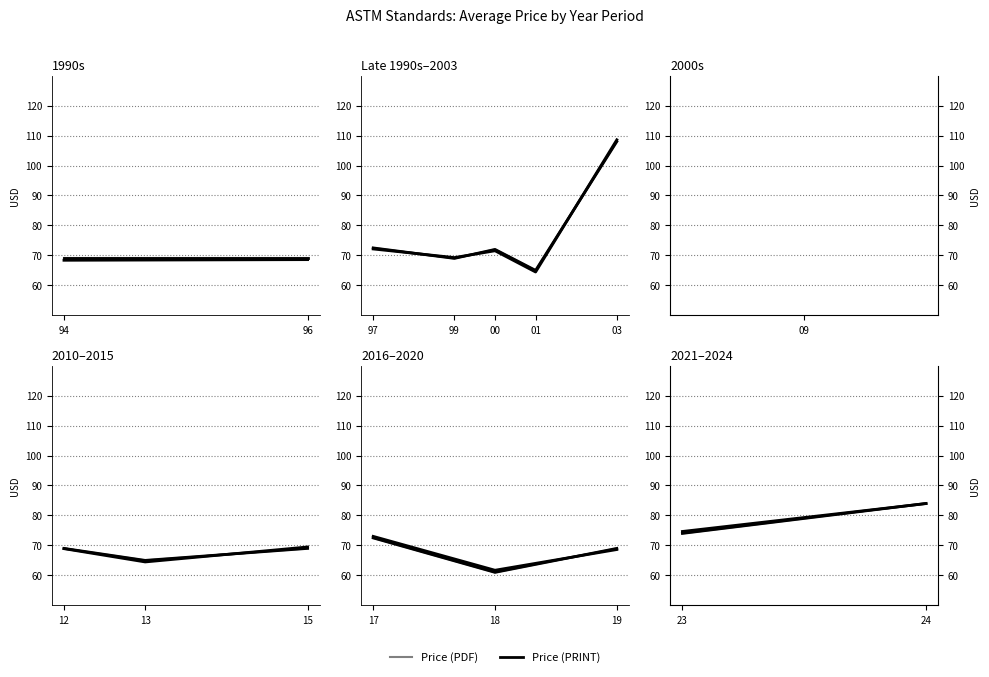

List the labels in order of Price (PDF) value, smallest first.

94, 96